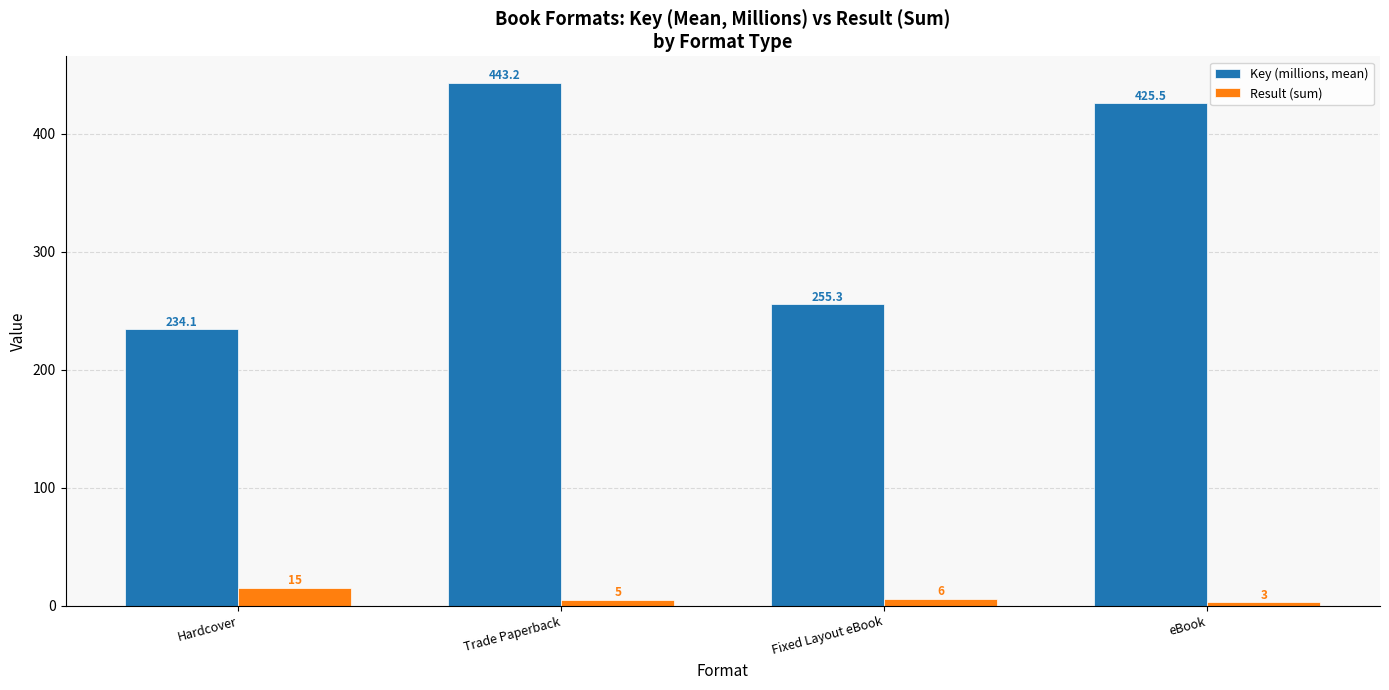

What is the difference between the maximum and minimum values in the Result (sum) series?

12.0